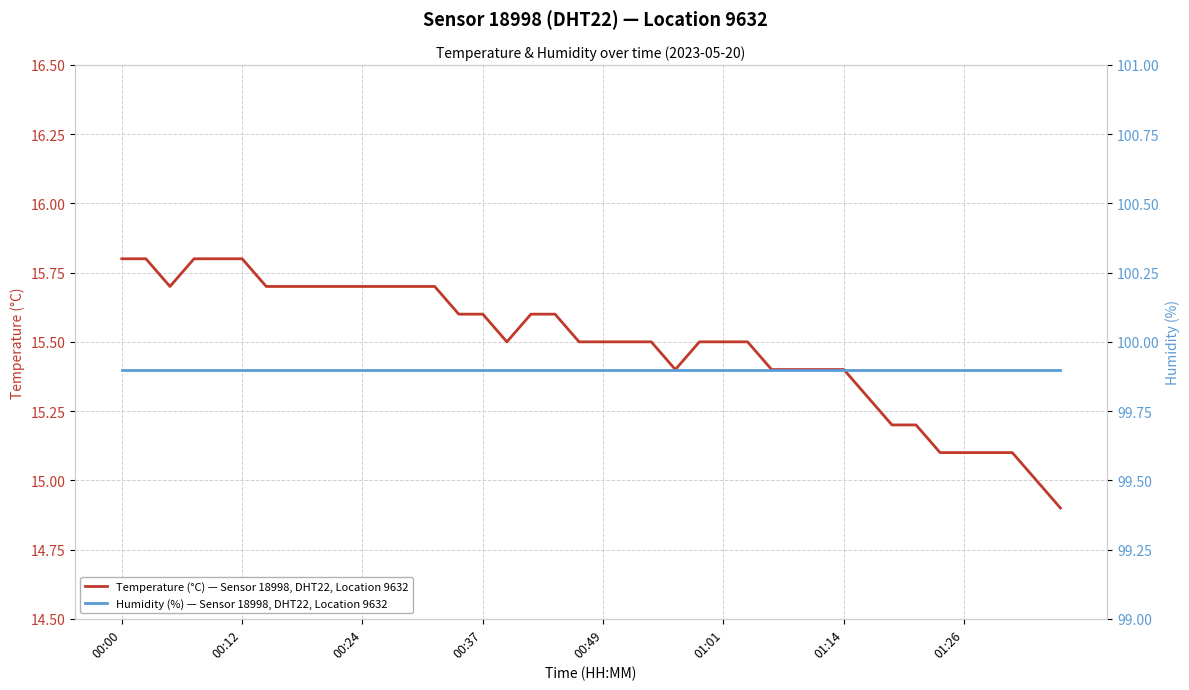

True or false: Temperature (°C) — Sensor 18998, DHT22, Location 9632 has more than 1 points higher than both neighbors.

False